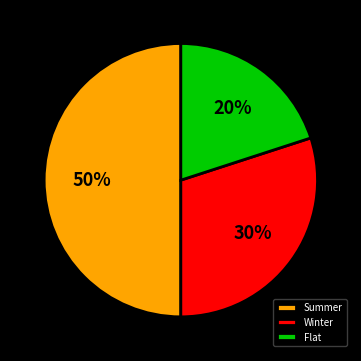

How many segments does this pie chart have?

3